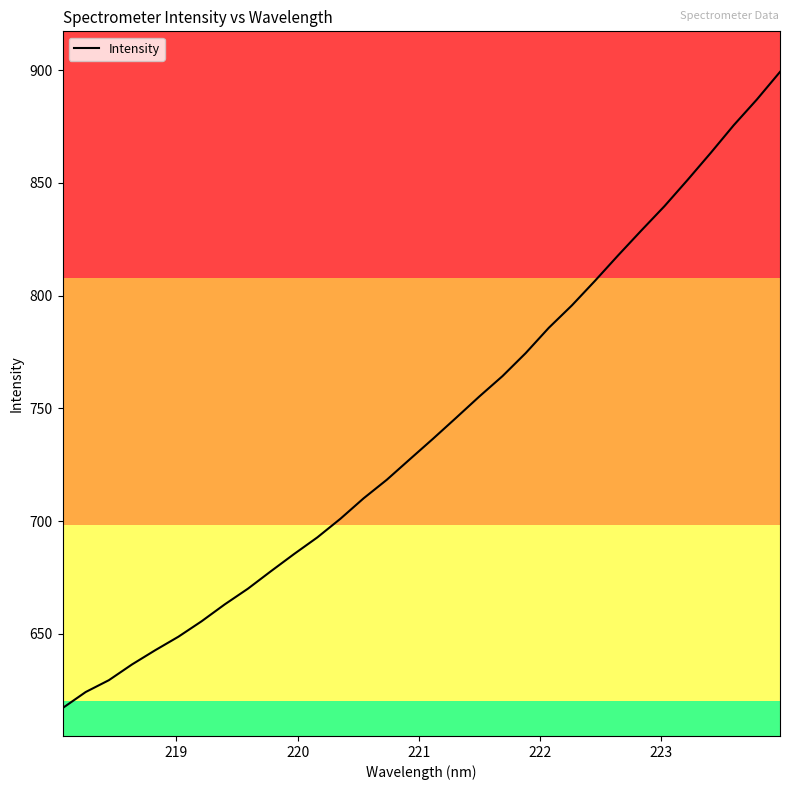

What is the maximum value shown in the chart?

899.2